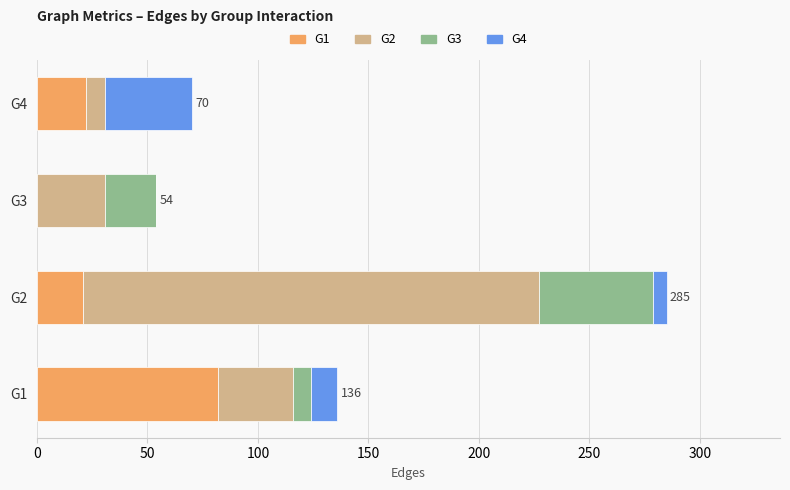

At which category is the sum across all series the highest?

G2